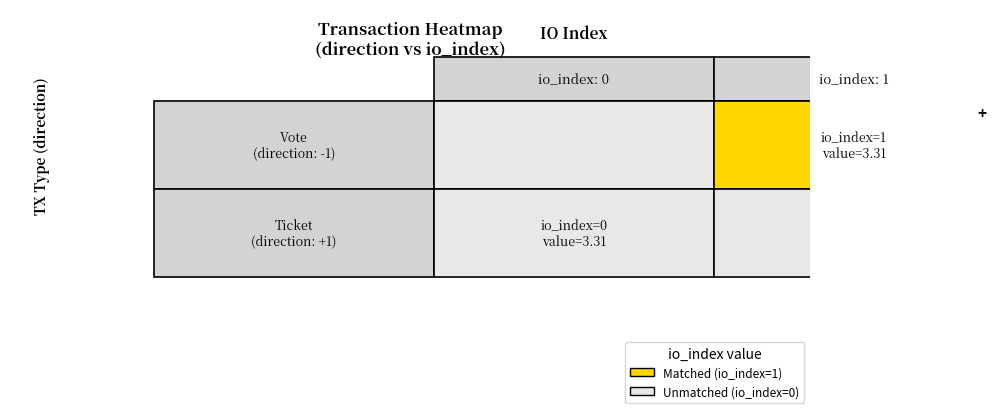

Which series has the largest range (max minus min)?

Vote
(direction: -1)